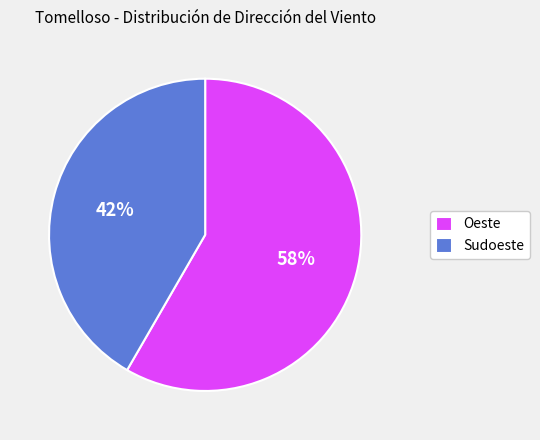

Is it true that Oeste is 68% of the pie?

False